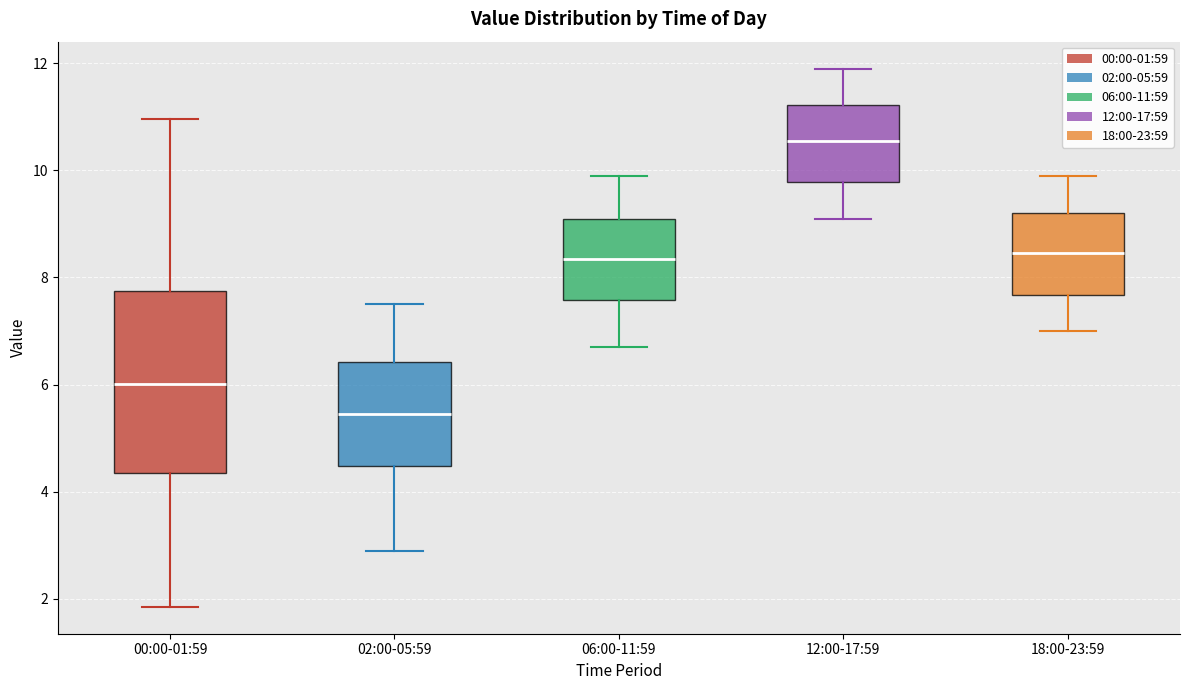

Reading left to right, read every box against the y-axis: the position of its median line, the range the box covers, and the ends of its whiskers. The values are not printed on the chart, so give them approximately, as read against the axis.

00:00-01:59: median 6.0, box 4.4 to 7.8, whiskers 1.8 to 11.0
02:00-05:59: median 5.4, box 4.4 to 6.4, whiskers 3.0 to 7.6
06:00-11:59: median 8.4, box 7.6 to 9.2, whiskers 6.8 to 10.0
12:00-17:59: median 10.6, box 9.8 to 11.2, whiskers 9.2 to 12.0
18:00-23:59: median 8.4, box 7.6 to 9.2, whiskers 7.0 to 10.0